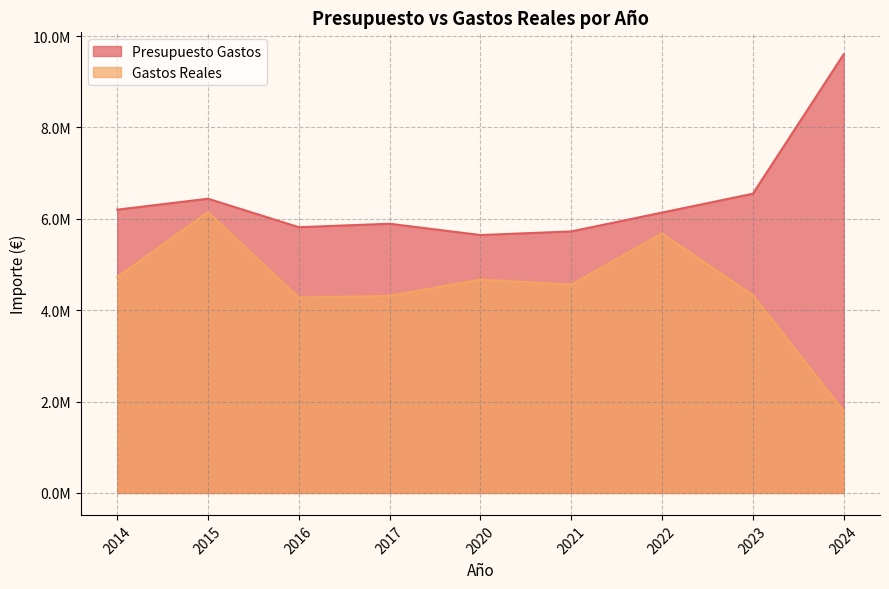

True or false: Presupuesto Gastos has more than 0 points higher than both neighbors.

True